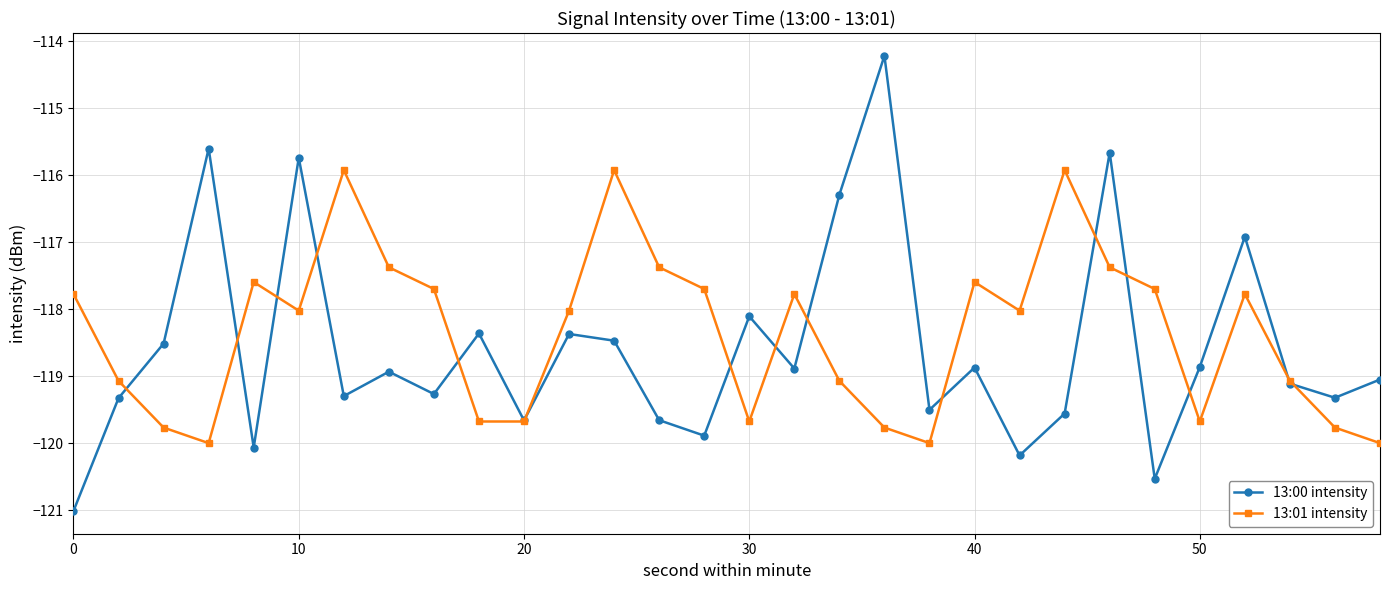

Which series ends up on top after the final intersection of 13:00 intensity and 13:01 intensity?

13:00 intensity